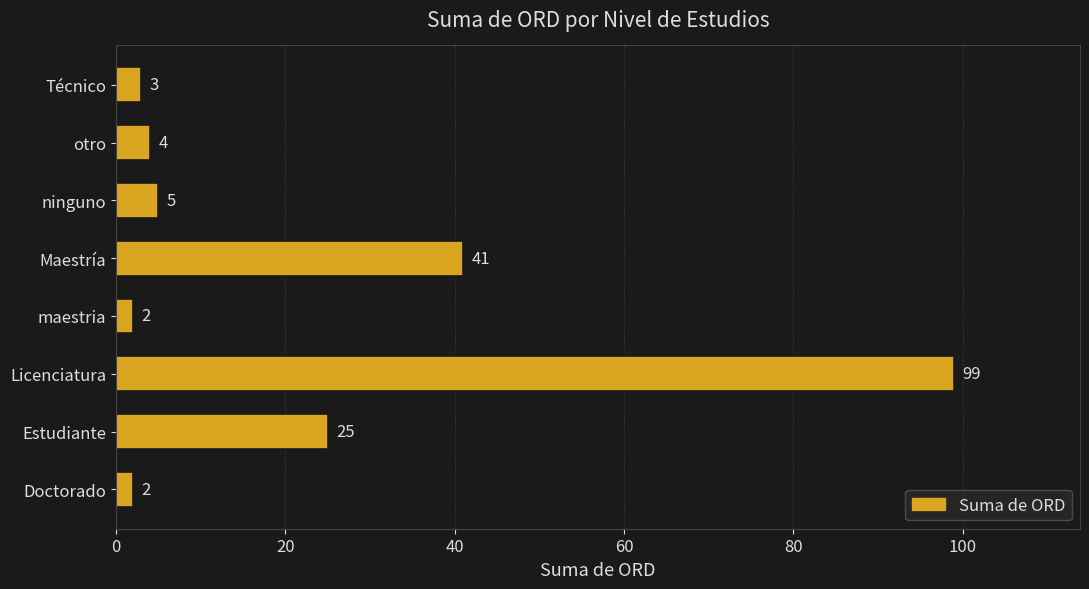

Reading bottom to top, transcribe all the data shown in this chart.

2	25	99	2	41	5	4	3